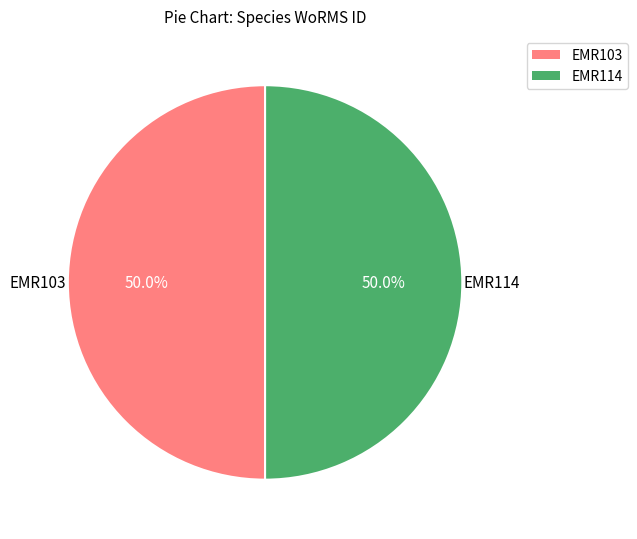

Is it true that EMR103 is 50% of the pie?

True